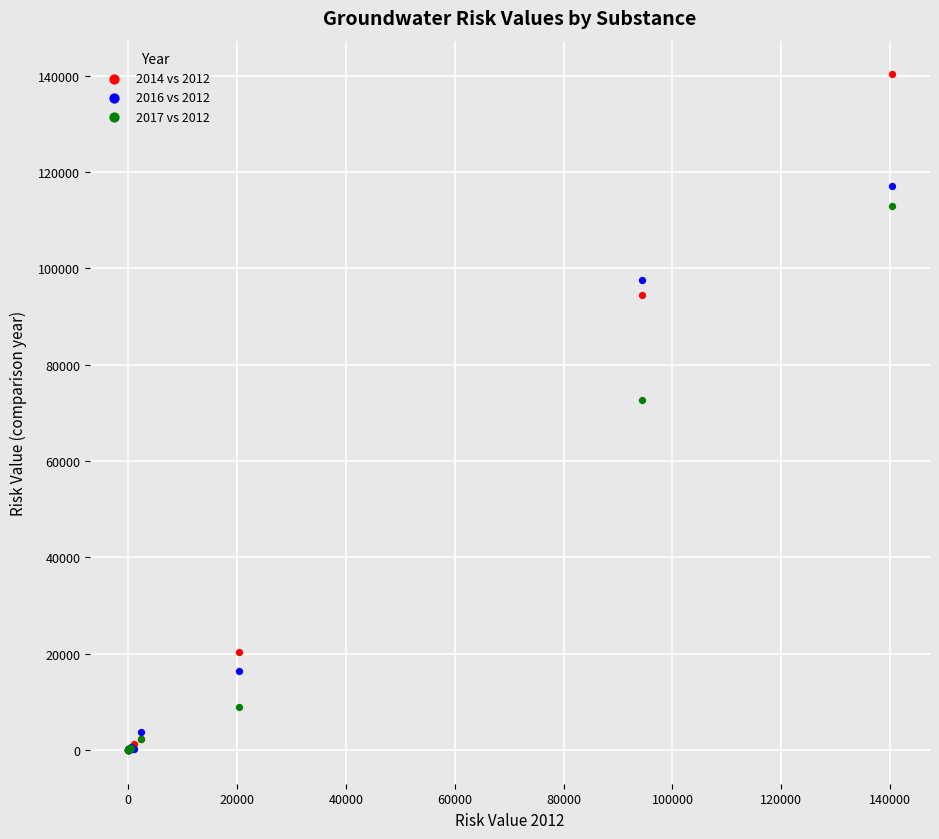

Which series has the largest Y range (max minus min)?

2014 vs 2012